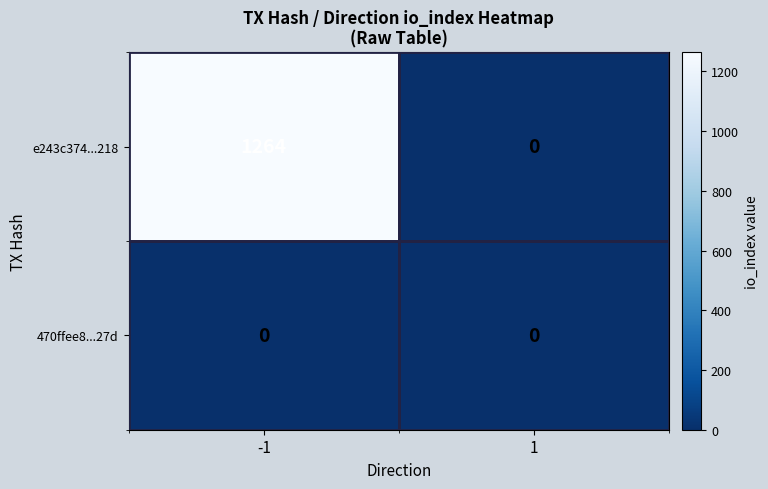

At which category is the sum across all series the highest?

-1